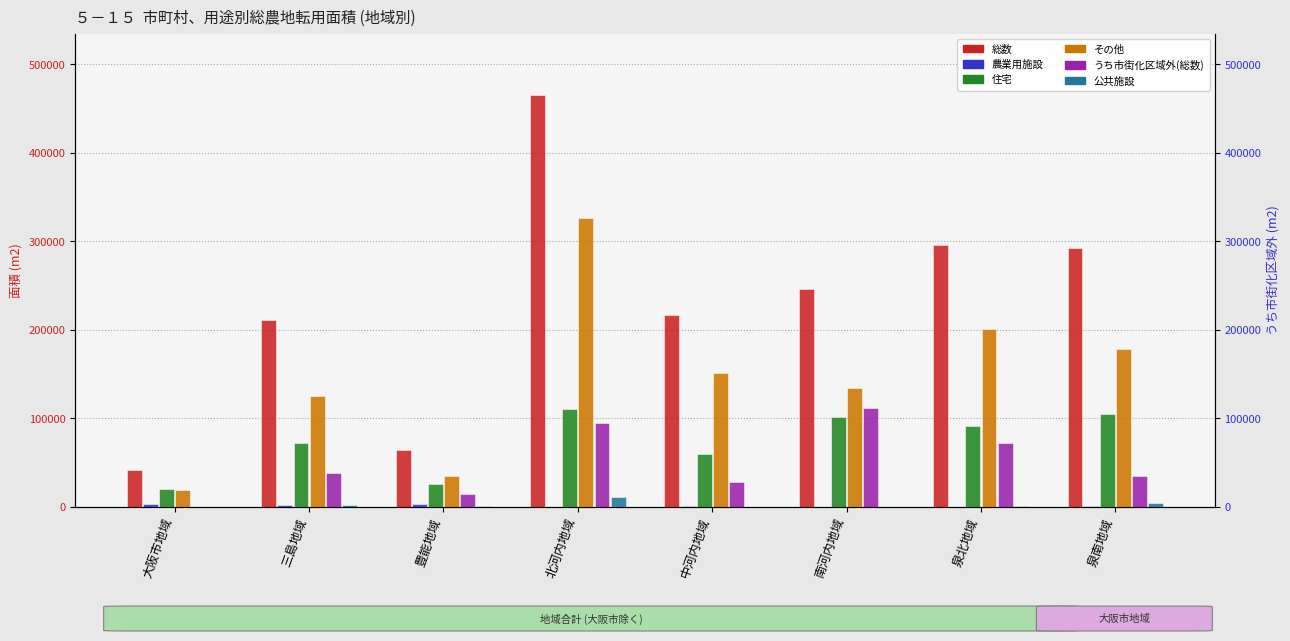

Which series has the largest total across all categories?

総数